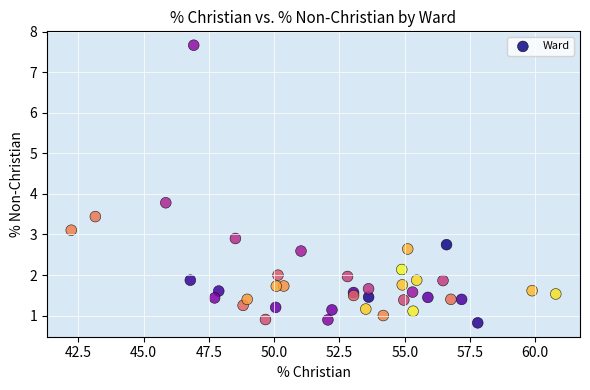

What Y value in the scatter plot is closest to 4?

3.8